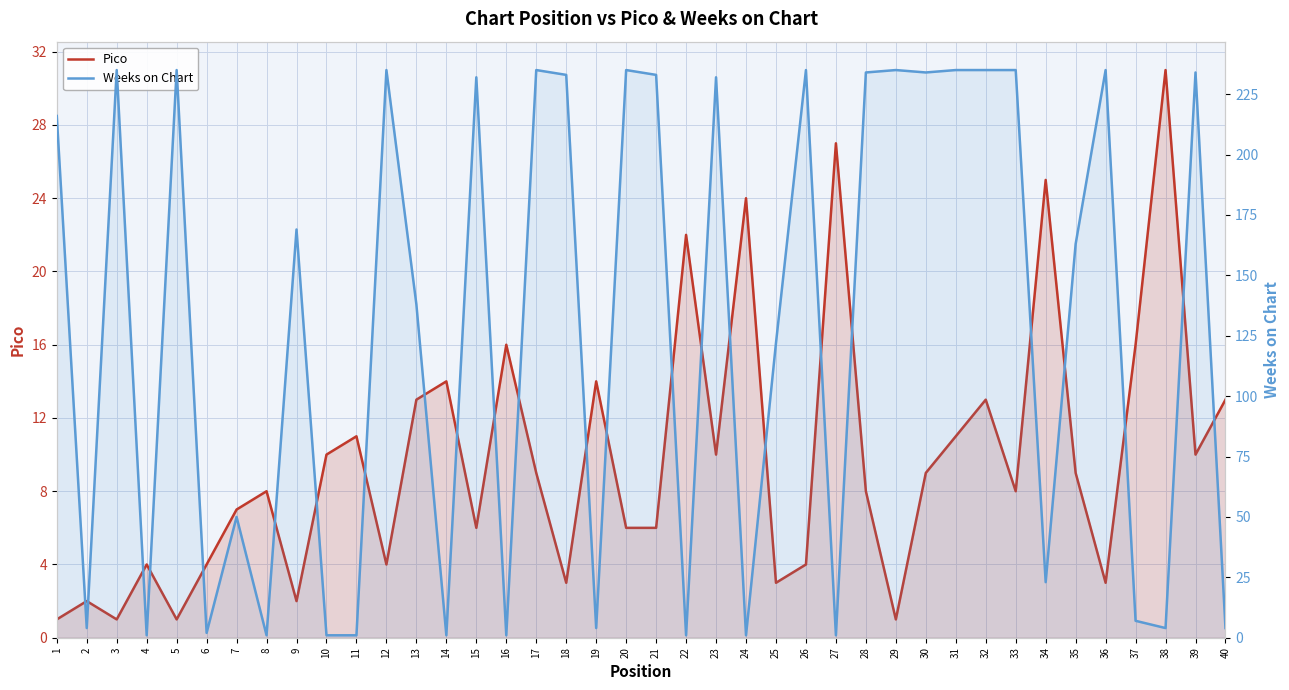

Which has a higher value, 1 or 18?

18